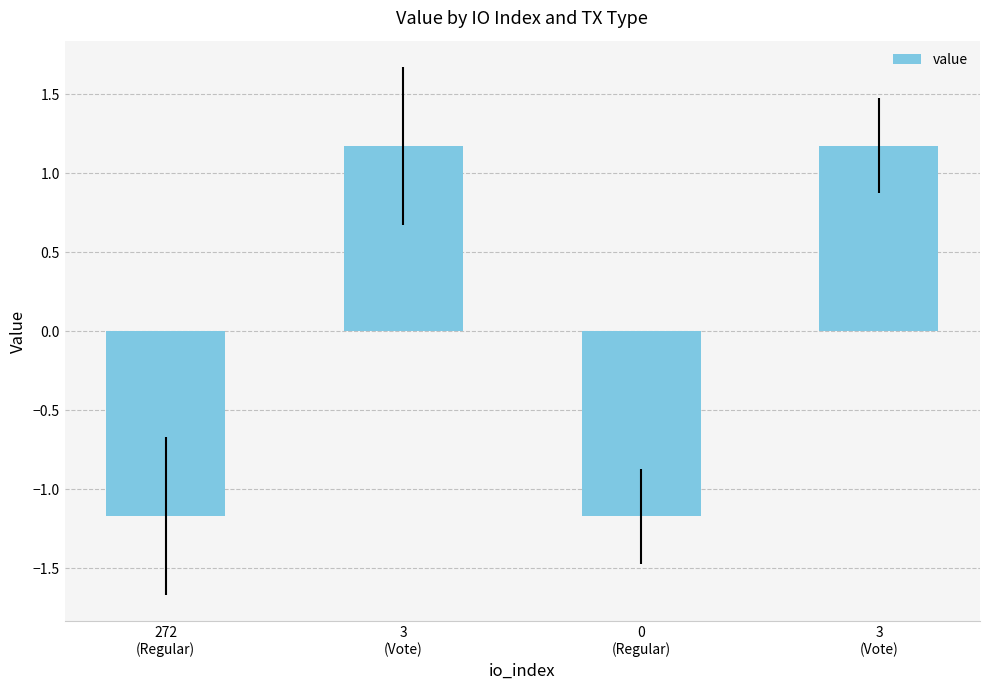

Rank the categories by value from highest to lowest.

3
(Vote), 3
(Vote), 272
(Regular), 0
(Regular)